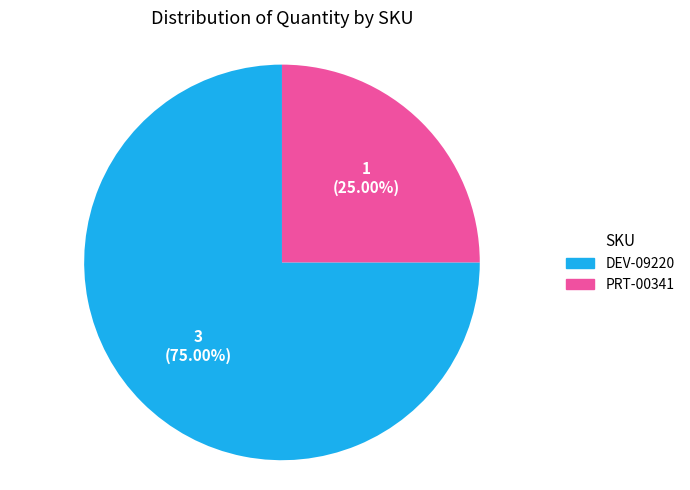

How many slices are in this pie chart?

2